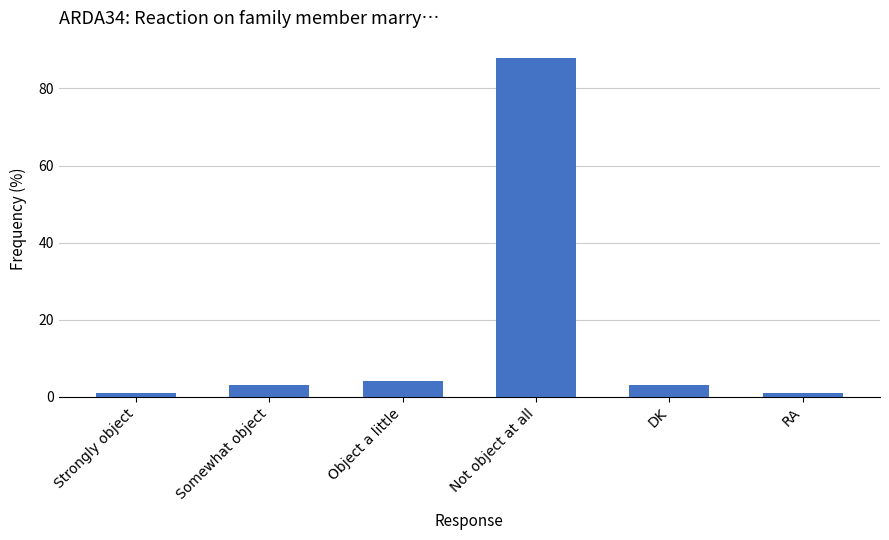

Reading left to right, transcribe all the data shown in this chart.

1	3	4	88	3	1